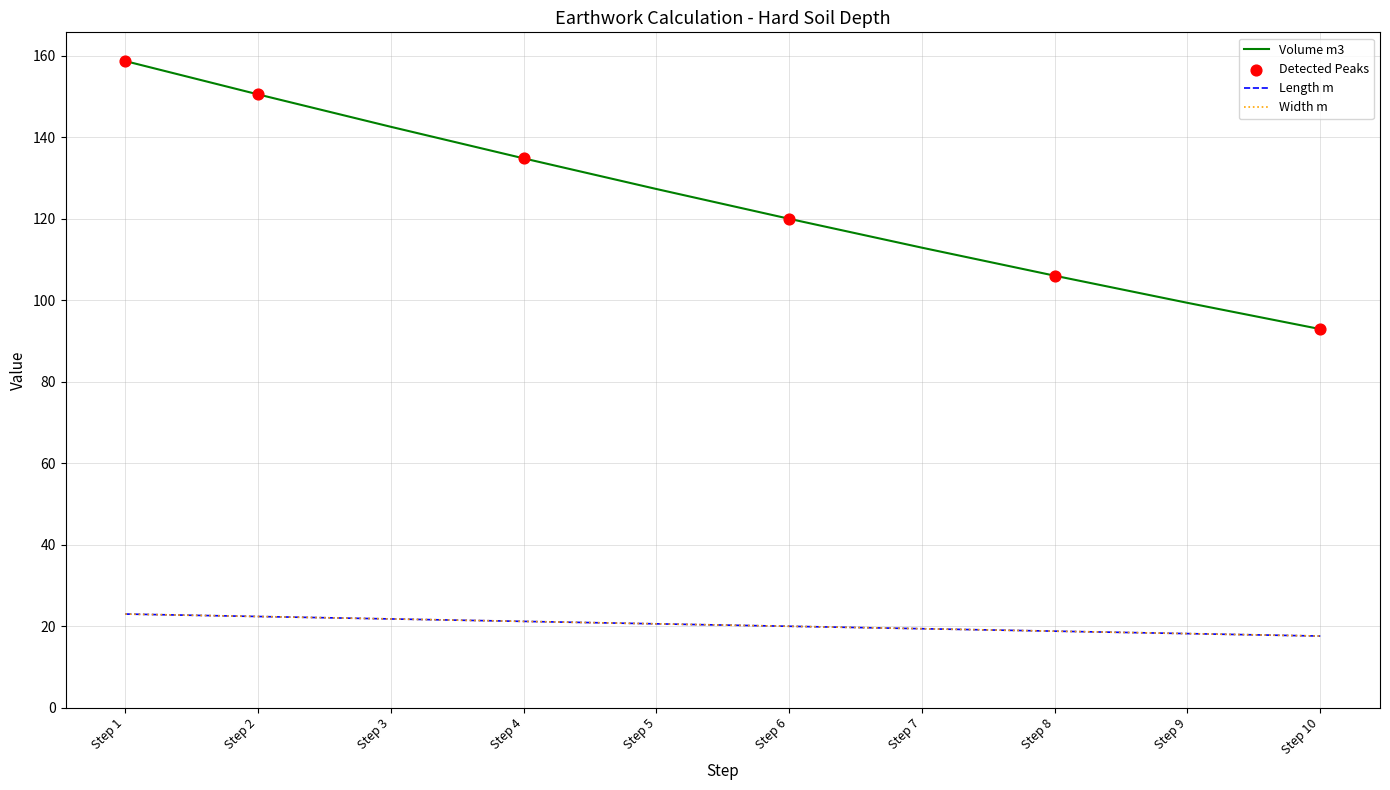

What is the total value across all series at Step 4?

177.2